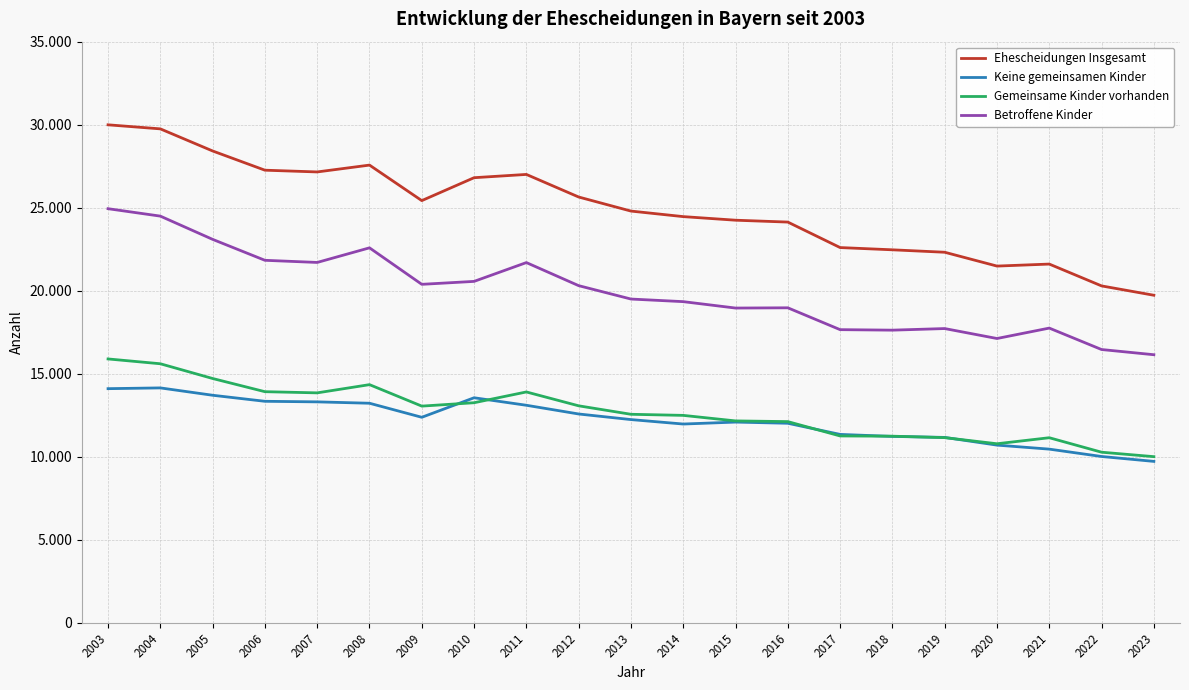

True or false: Ehescheidungen Insgesamt has more than 1 points higher than both neighbors.

True